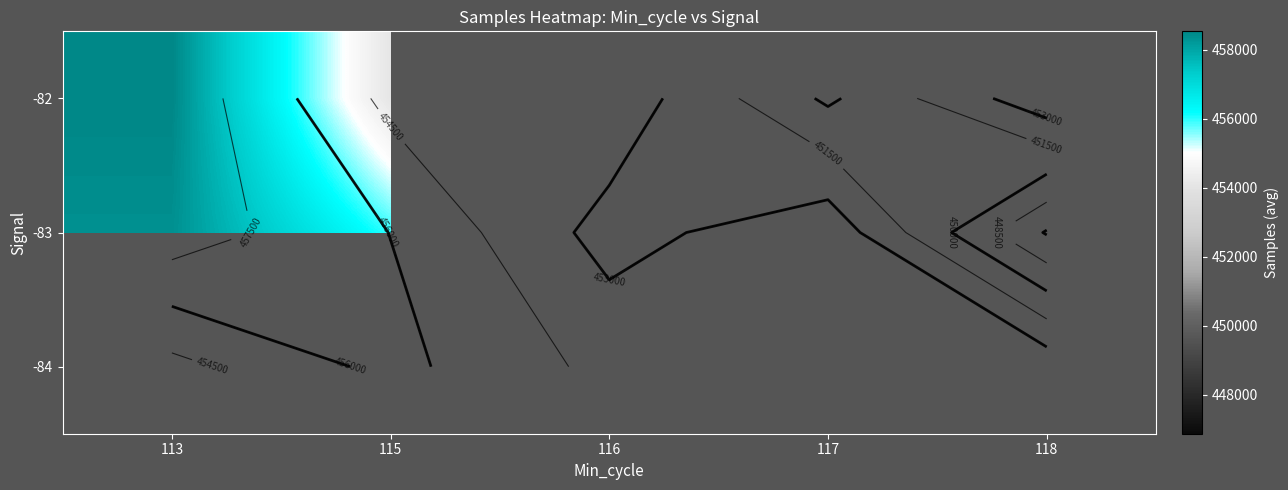

Rank the categories by -84 value from highest to lowest.

113, 115, 116, 117, 118